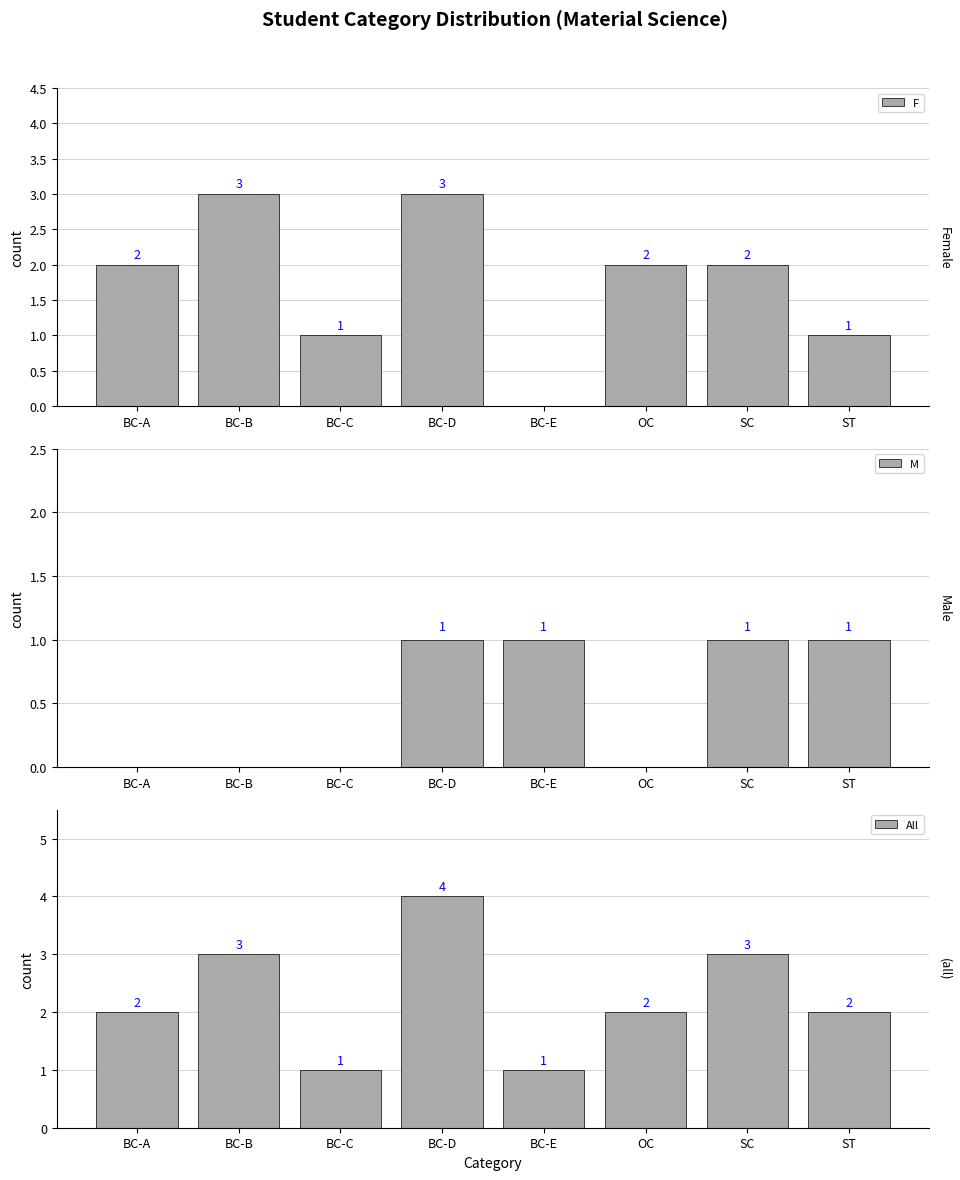

How many data points in M are less than 1?

4